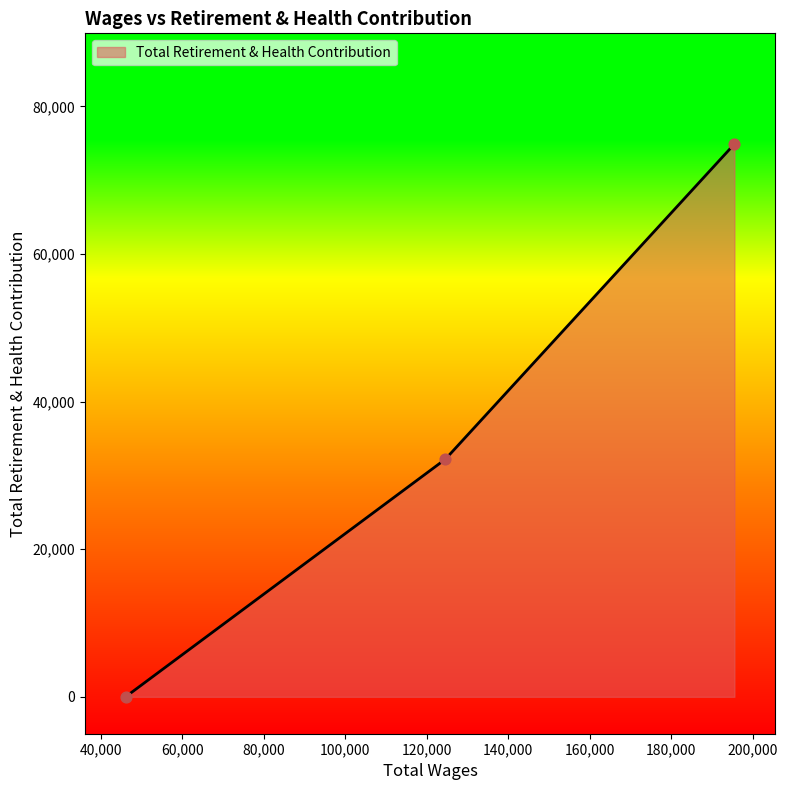

What is the greatest value displayed?

74906